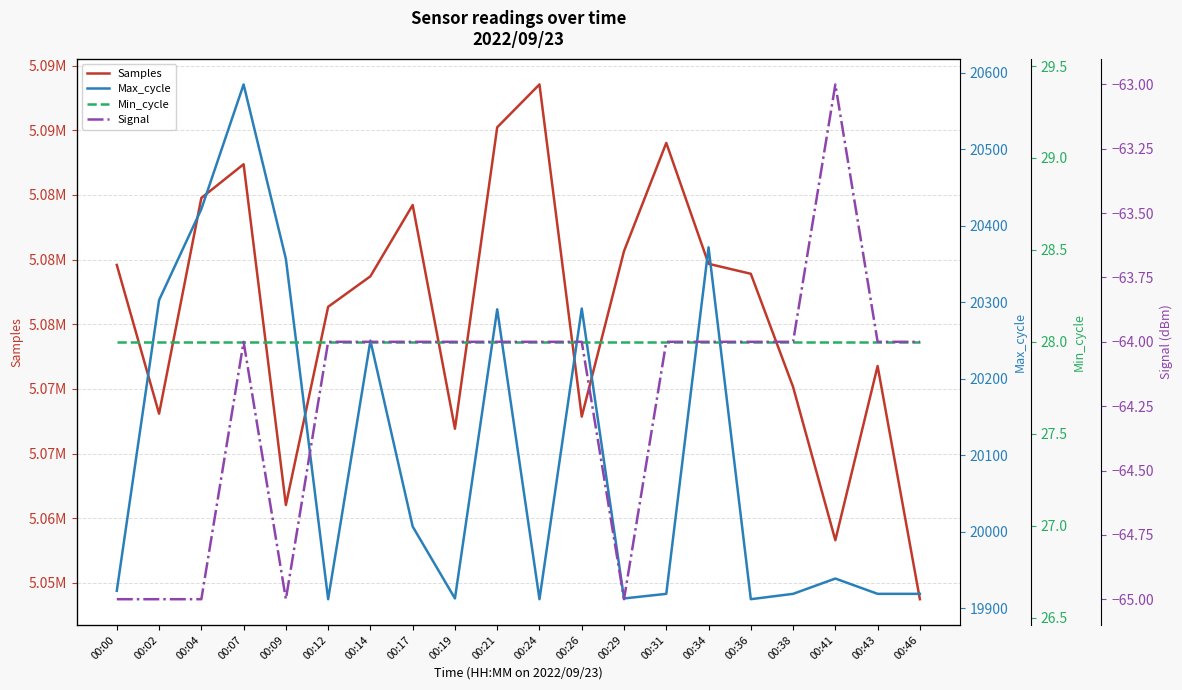

True or false: Max_cycle and Signal intersect in this chart.

False